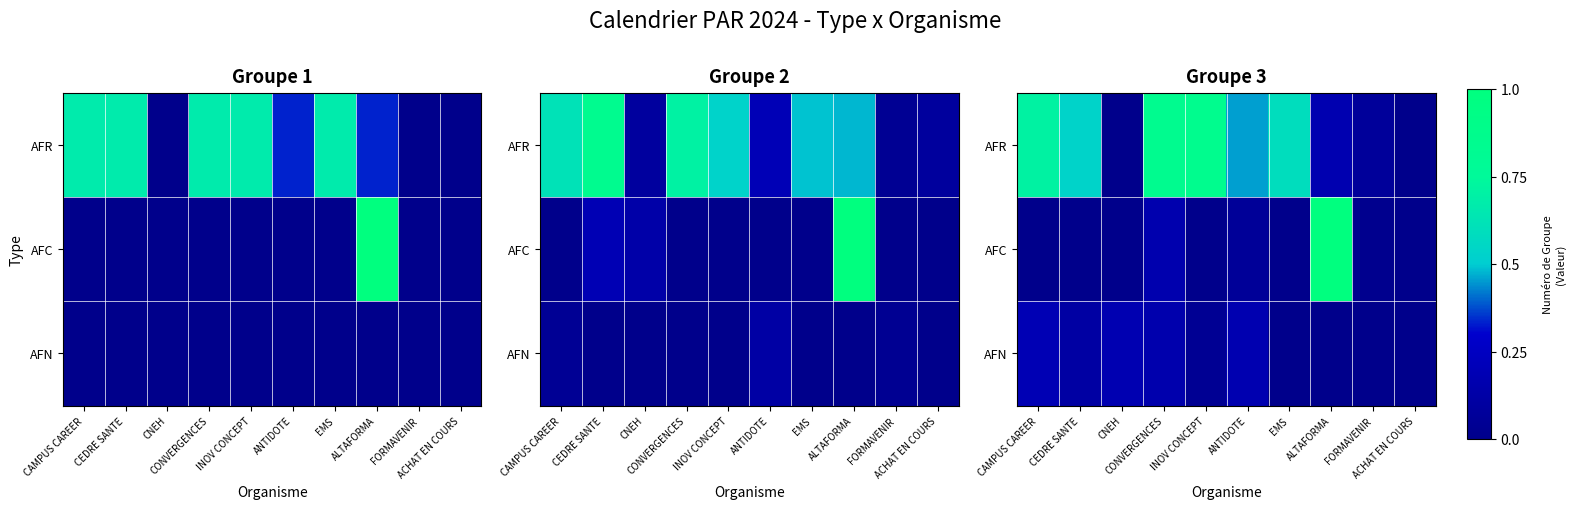

Rank the series at ALTAFORMA from lowest to highest value.

AFN, AFR, AFC